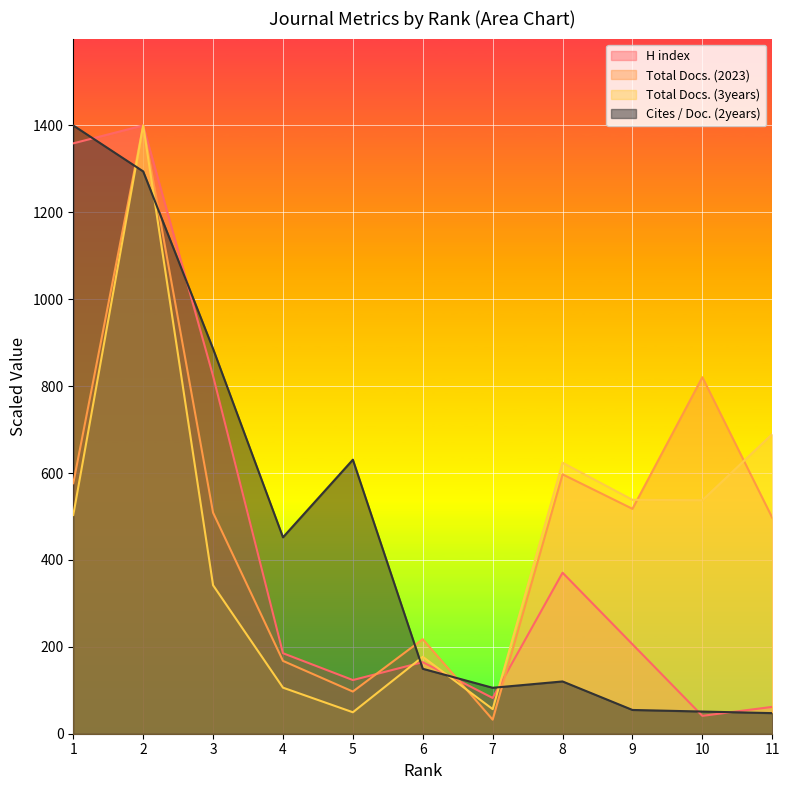

What is the approximate value of Total Docs. (3years) at 5?

49.4